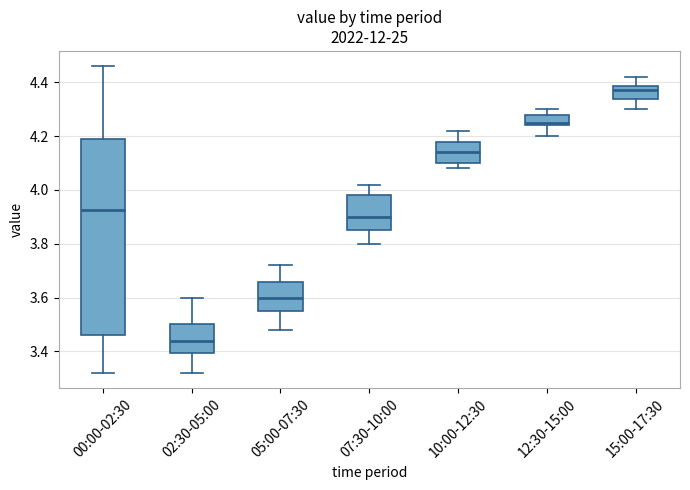

Which box has the lowest median line?

02:30-05:00